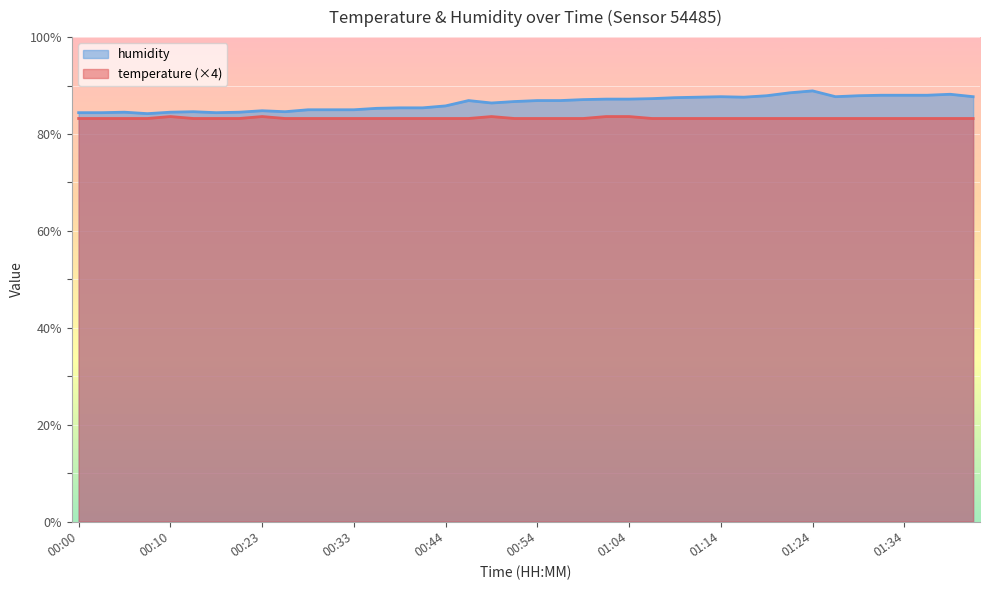

True or false: temperature and humidity cross at least once.

False